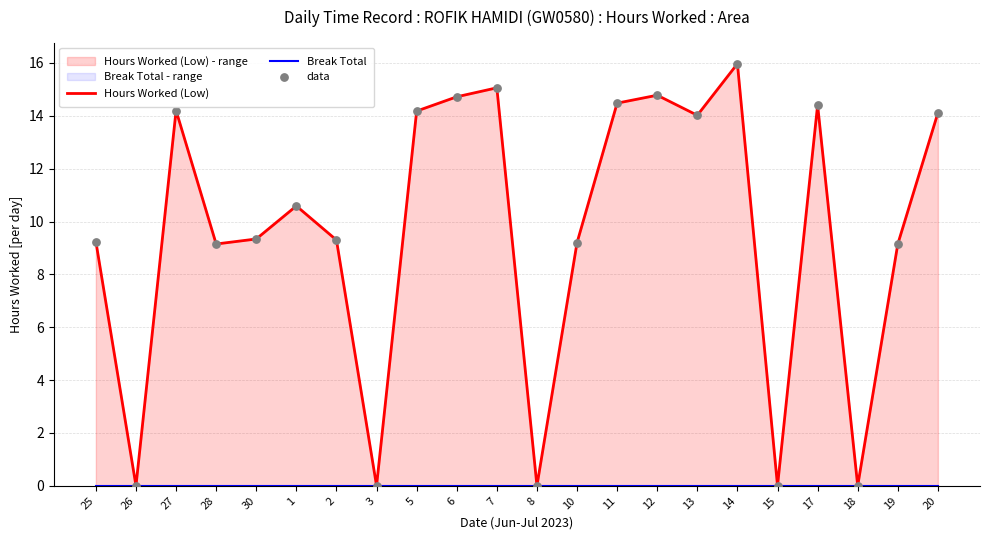

What are all the series names shown in the legend?

Hours Worked (Low), Break Total, data